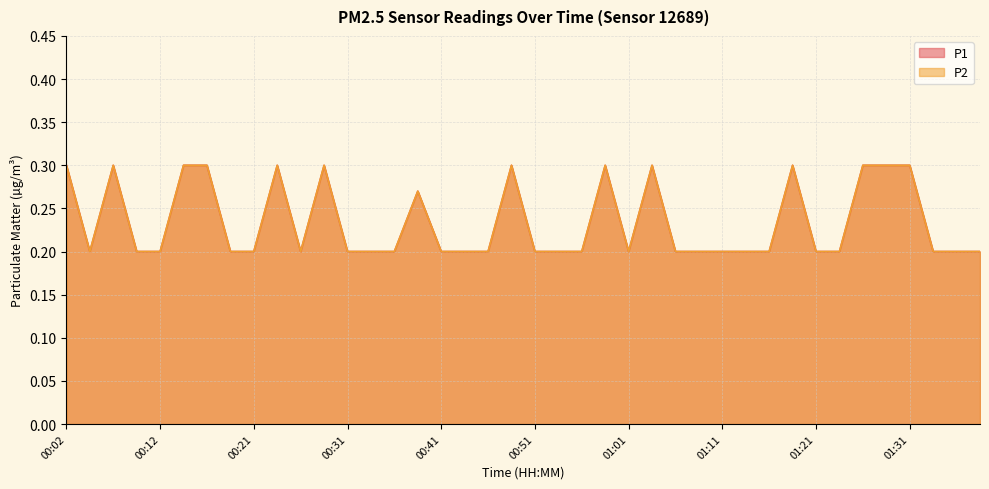

How many lines are shown in the chart?

2